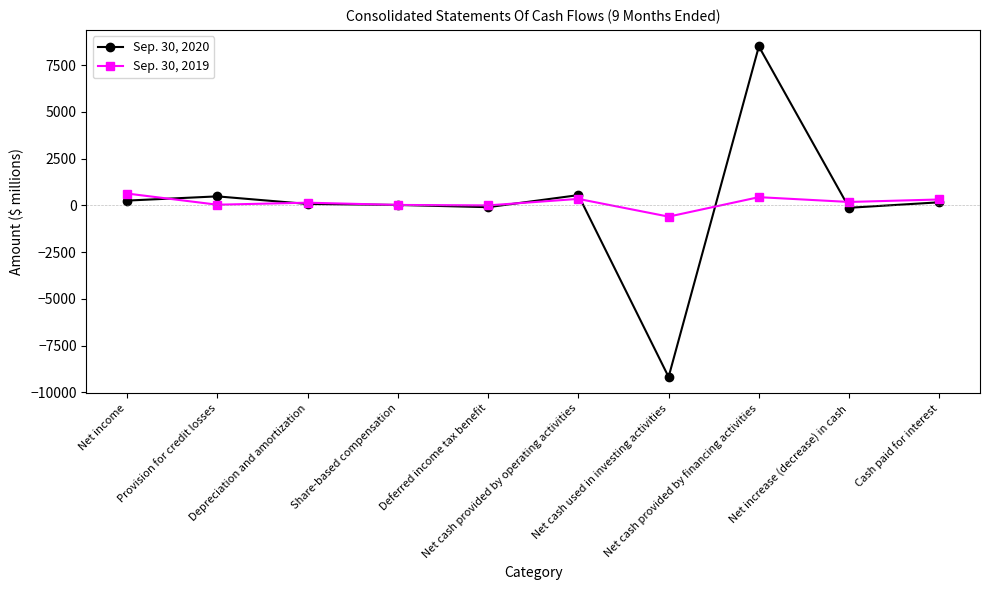

Which series changed the most between Share-based compensation and Net cash provided by financing activities?

Sep. 30, 2020